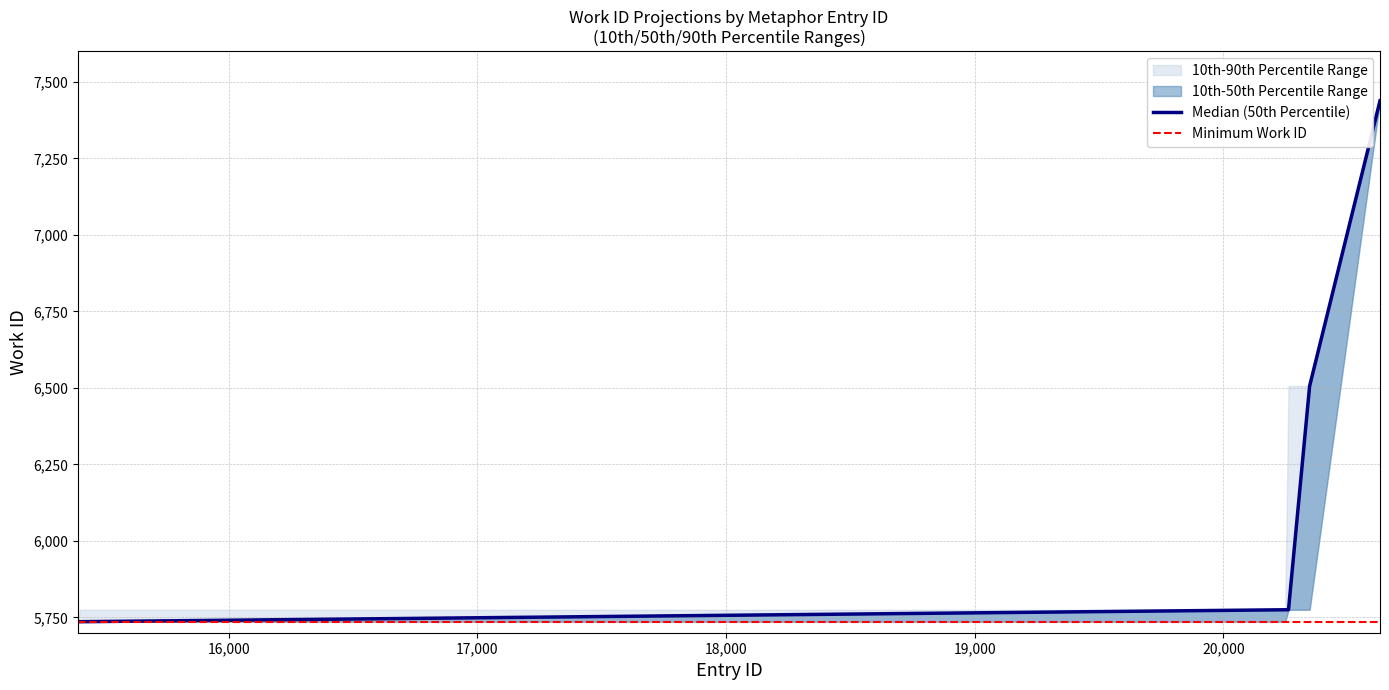

Reading left to right, extract all data points from this chart.

10th Percentile: 5736	5736	5736	5775	5775	7438
50th Percentile: 5736	5736	5775	5775	6506	7438
90th Percentile: 5736	5775	5775	6506	6506	7438